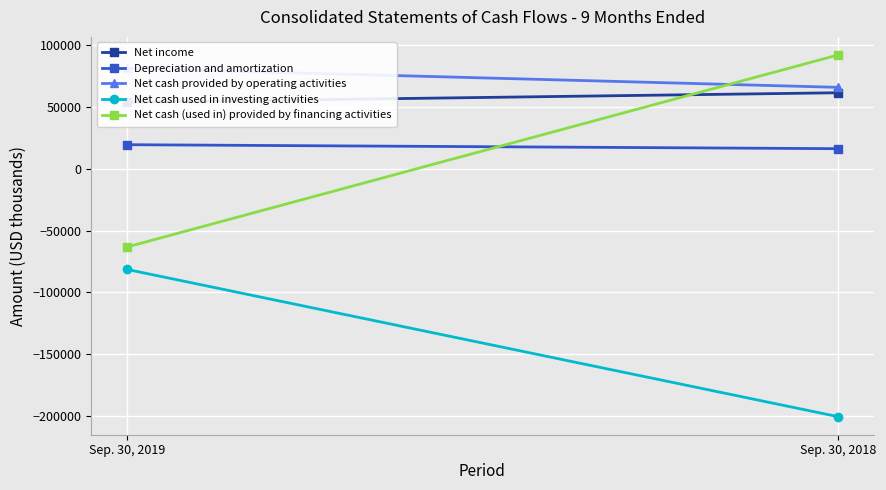

What is the sum of all Net income values?

115541